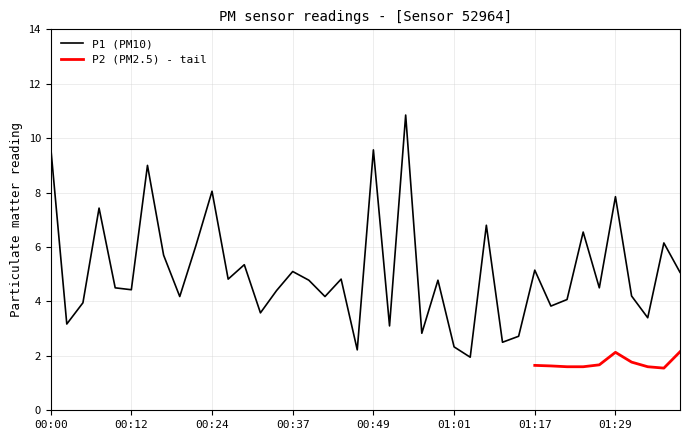

What value does the data have at 00:56?

2.8